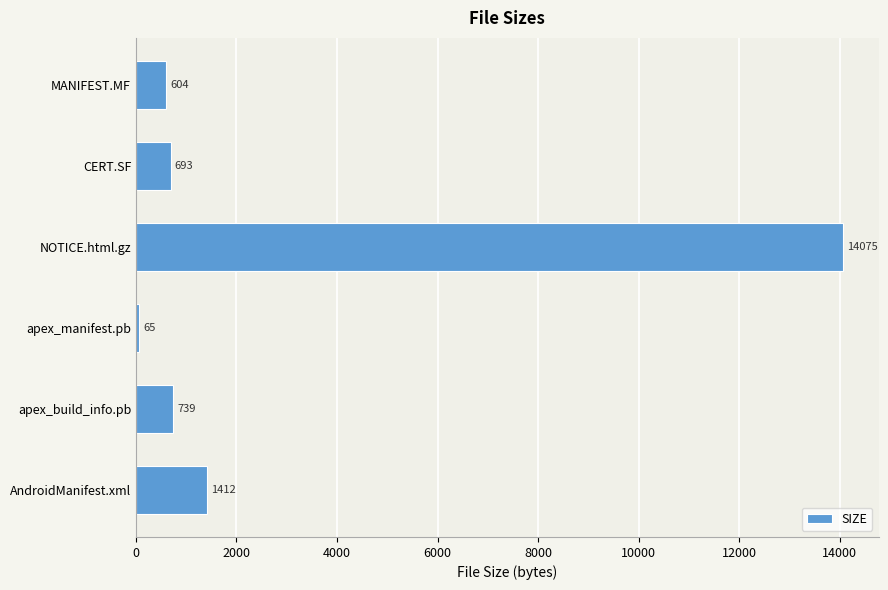

Which label corresponds to the largest value in the chart?

NOTICE.html.gz